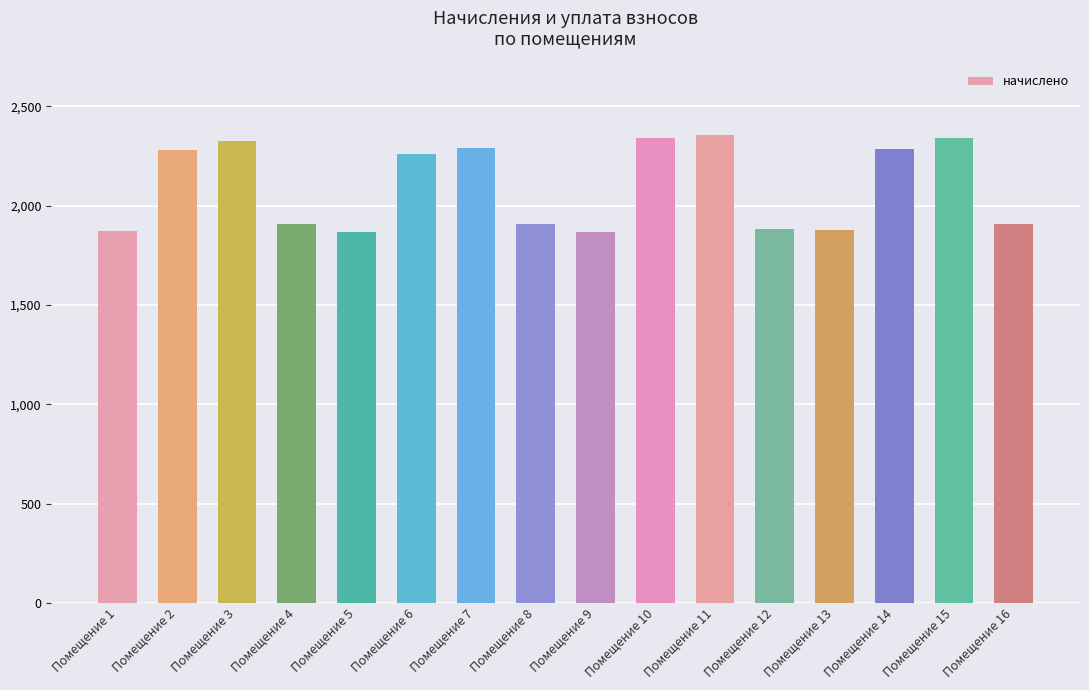

What is the smallest value displayed?

1865.3